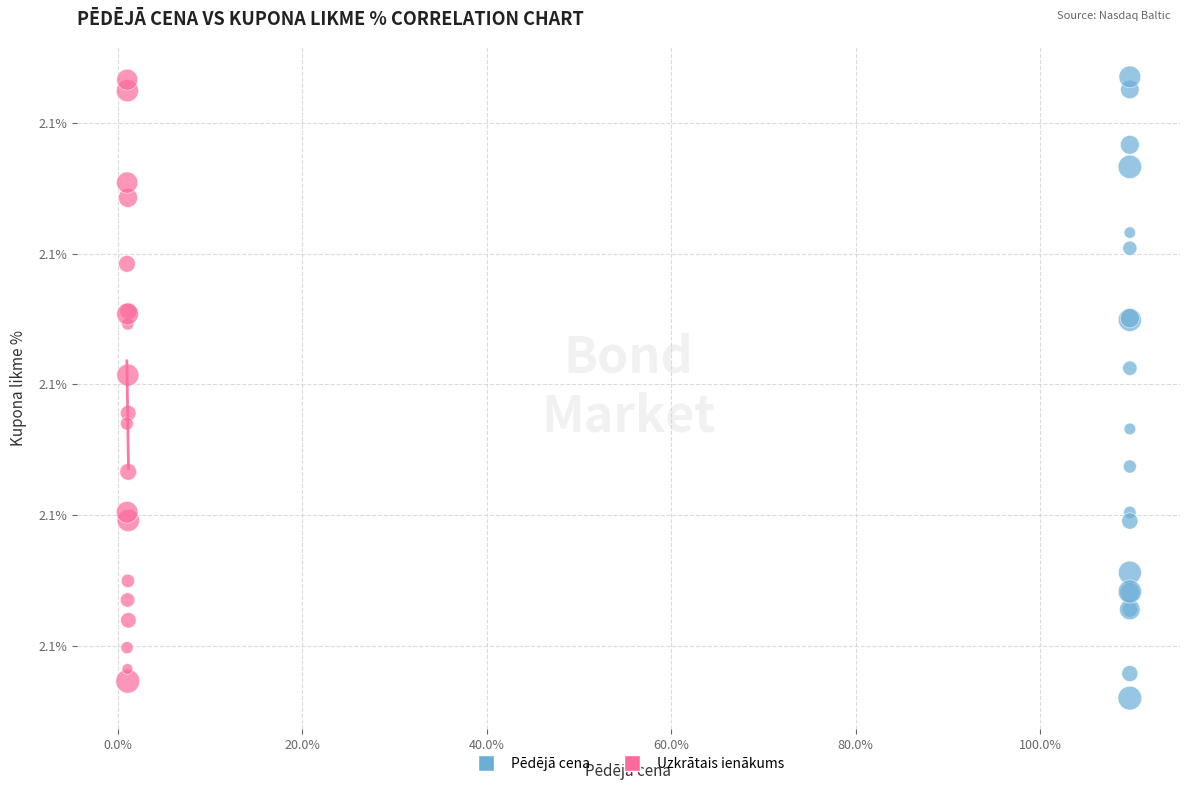

Which series has the widest spread of Y values?

Pēdējā cena